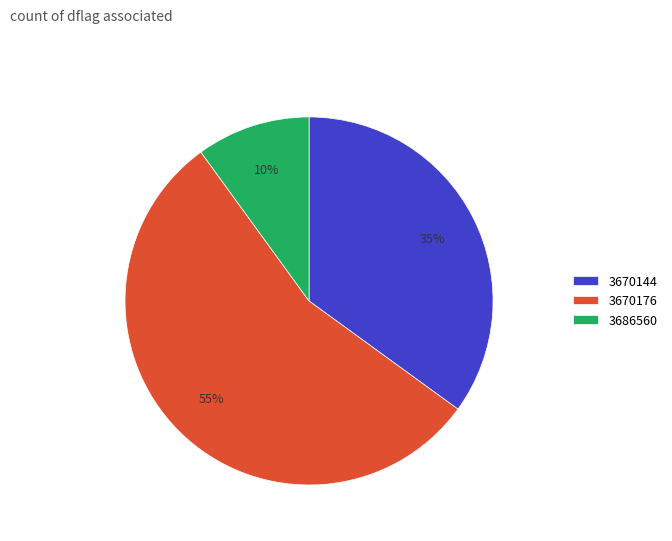

Rank the categories by value from highest to lowest.

3670176, 3670144, 3686560